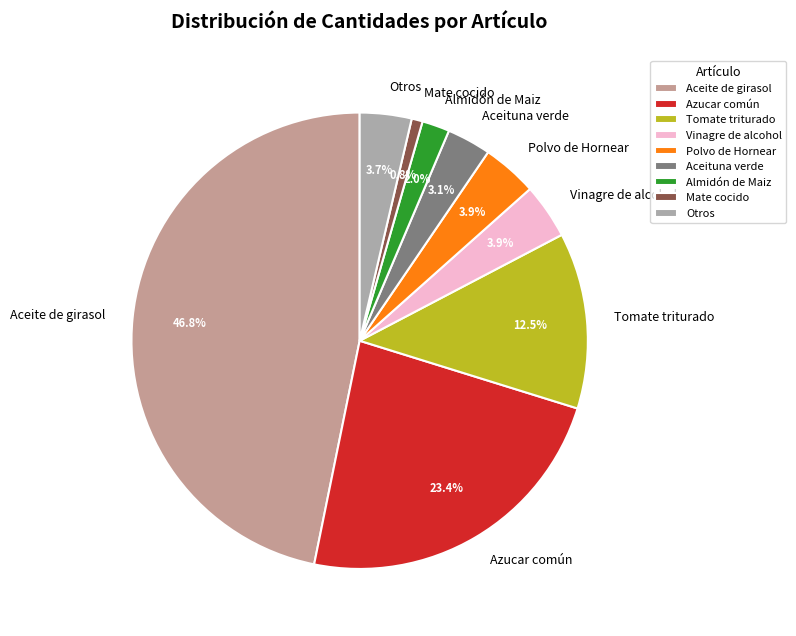

Is there any slice that represents more than half of the pie?

No